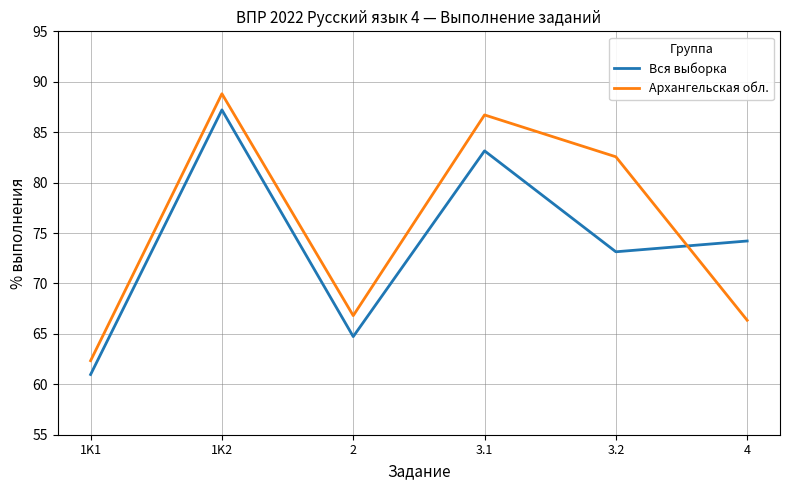

How many interior local peaks does the Вся выборка series have?

2